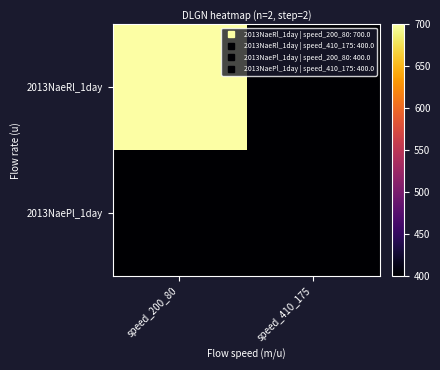

Reading left to right, extract all data points from this chart.

2013NaeRl_1day: speed_200_80=700	speed_410_175=400
2013NaePl_1day: speed_200_80=400	speed_410_175=400